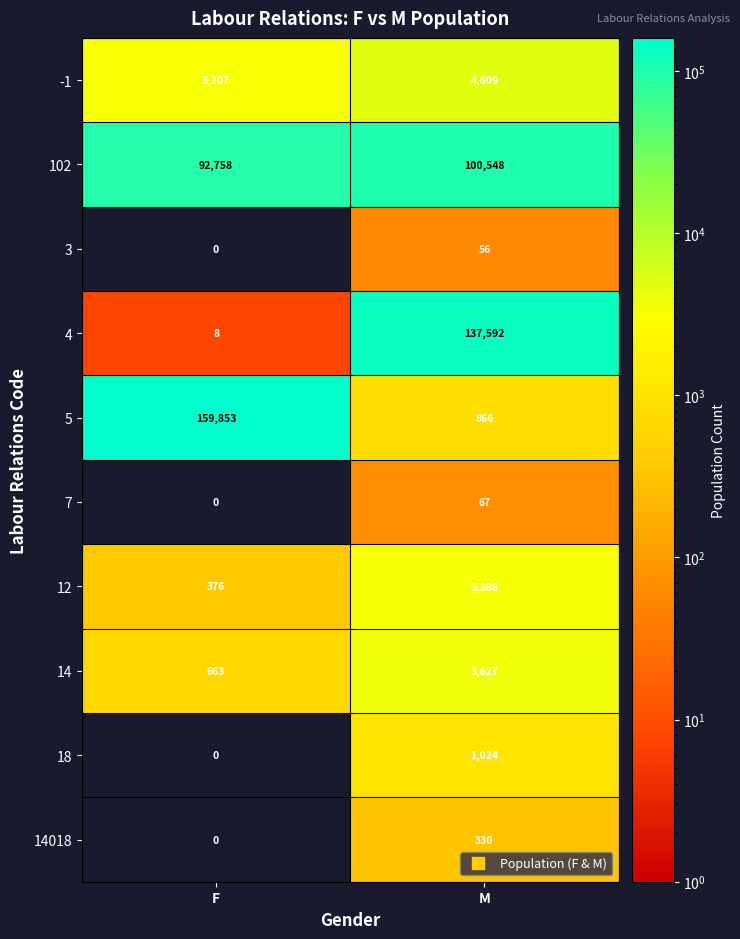

What is the sum of the 7 values at M and F?

67